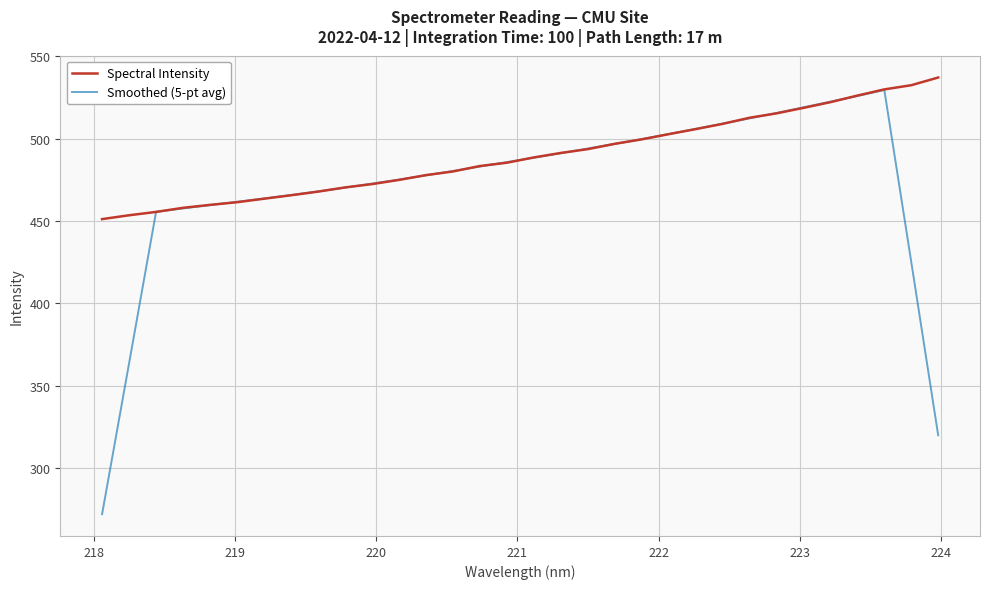

Which series has the largest range (max minus min)?

Smoothed (5-pt avg)